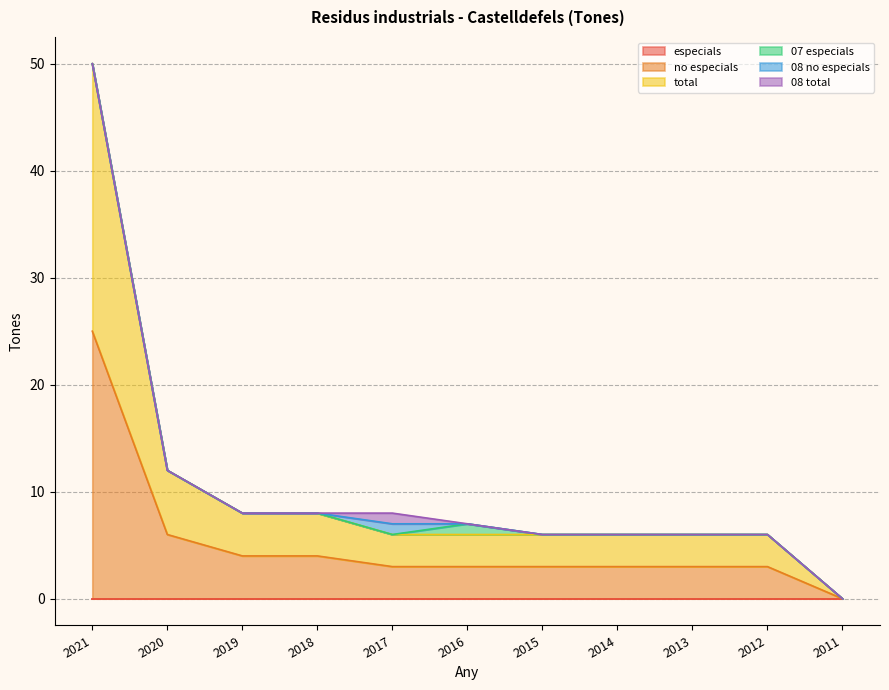

Does the chart have visible grid lines?

Yes